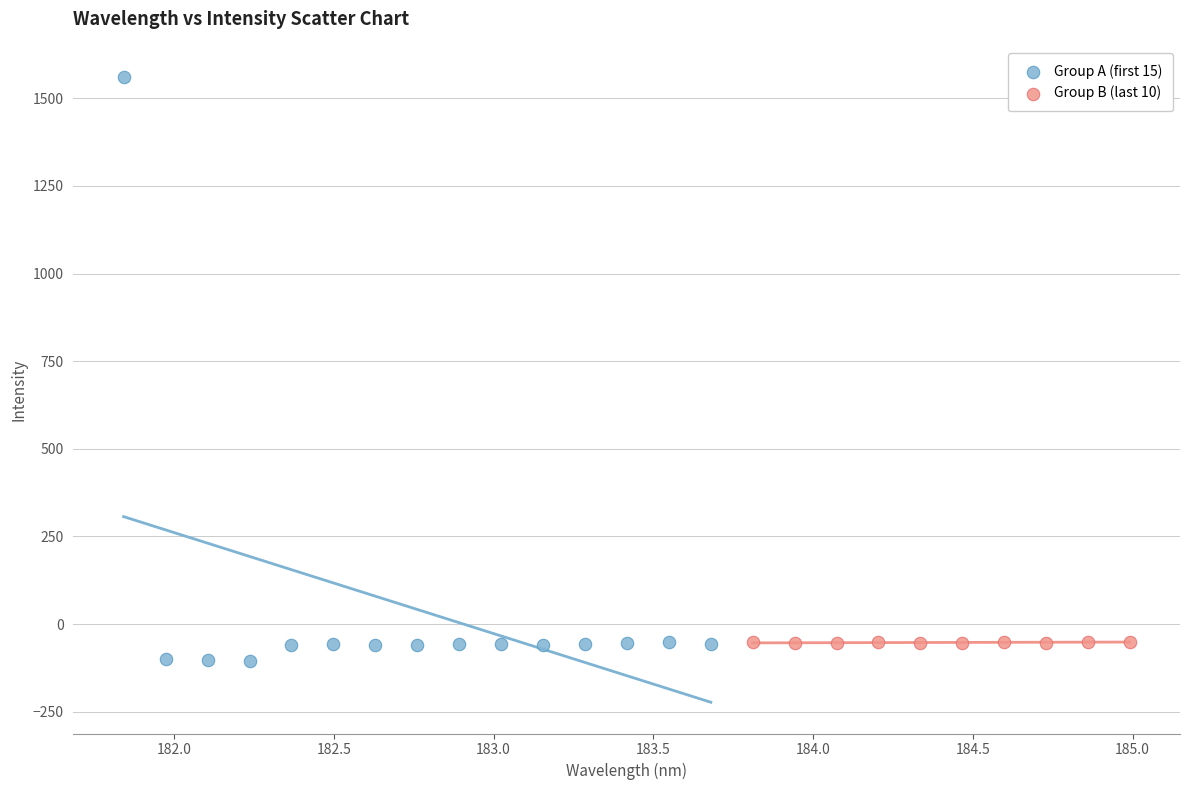

Which series reaches the maximum Y coordinate?

Group A (first 15)